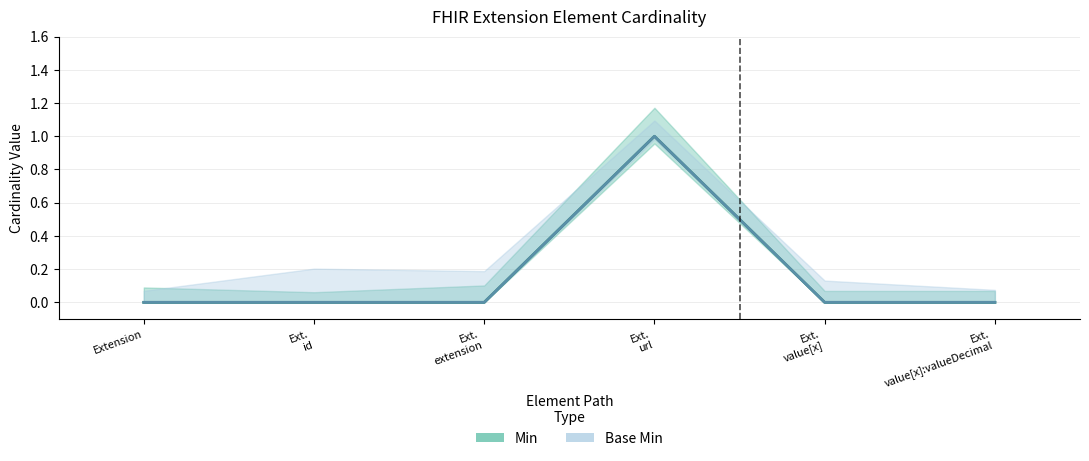

Is it true that Base Min equals 0 at Extension?

True